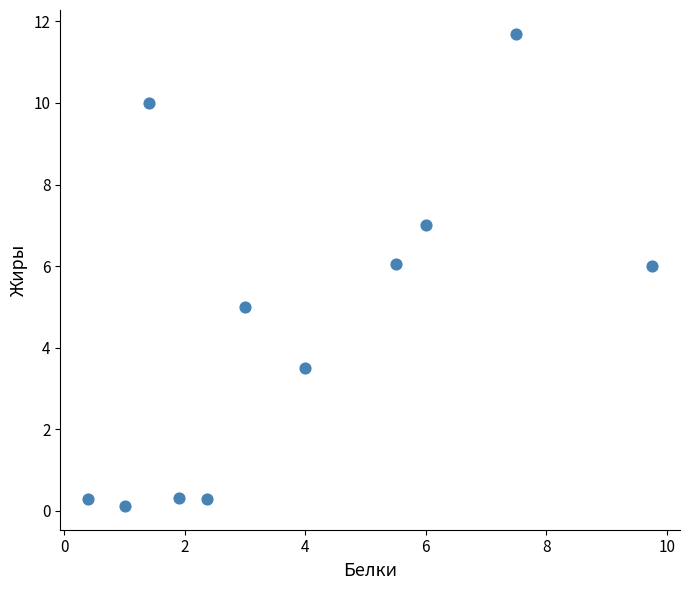

What is the range of X values (max minus min)?

9.3